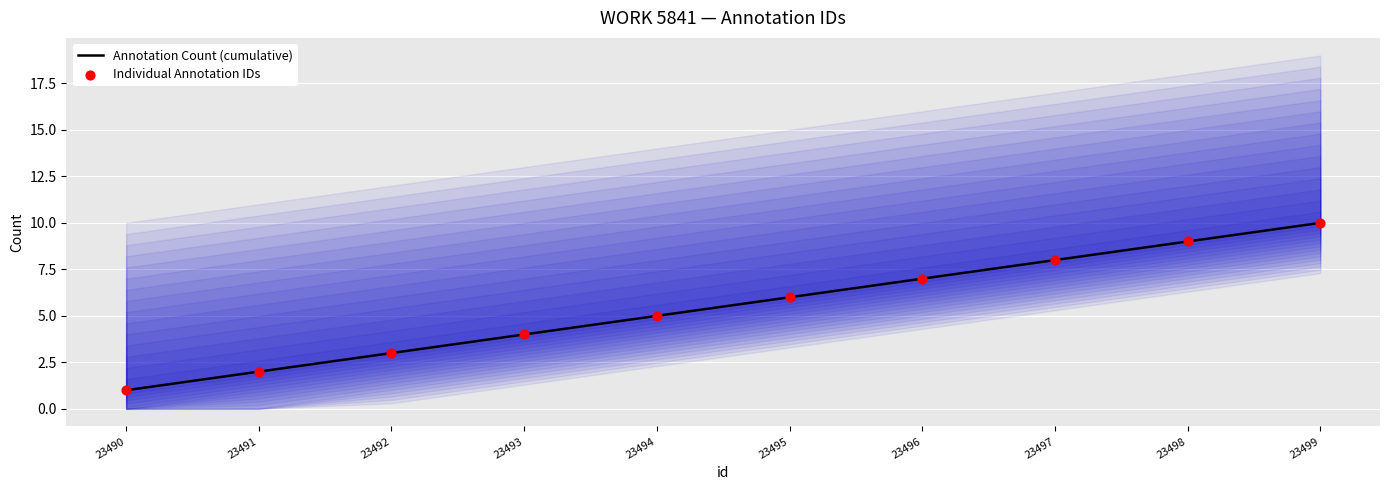

Is the value of Individual Annotation IDs at 23493 greater than the value of Annotation Count (cumulative) at 23497?

No